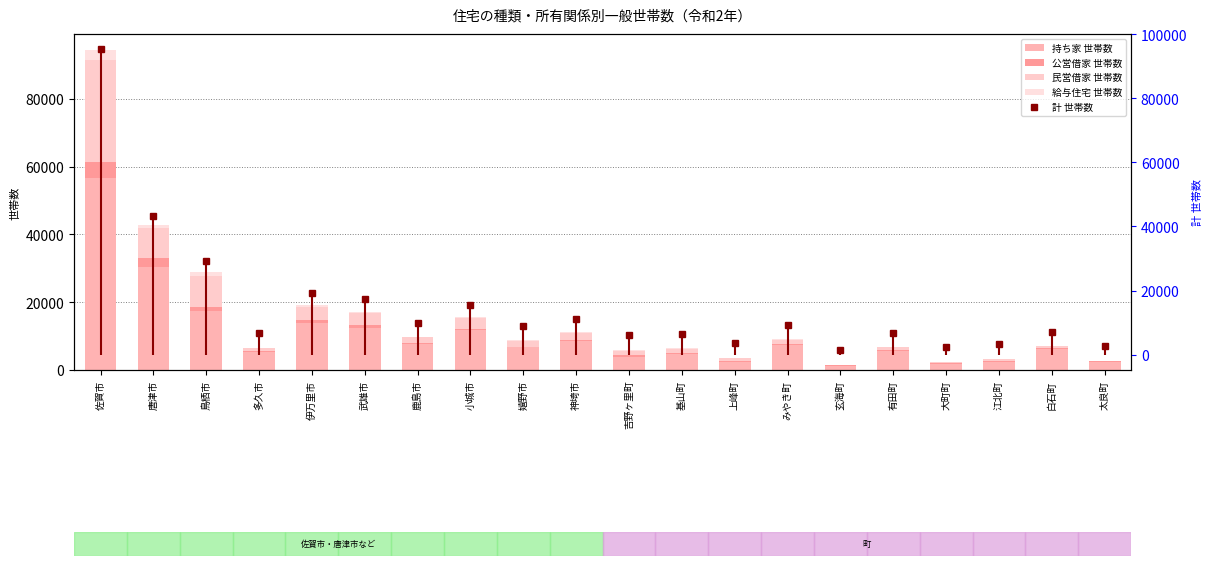

What is the difference between the maximum and minimum values in the 公営借家 世帯数 series?

4649